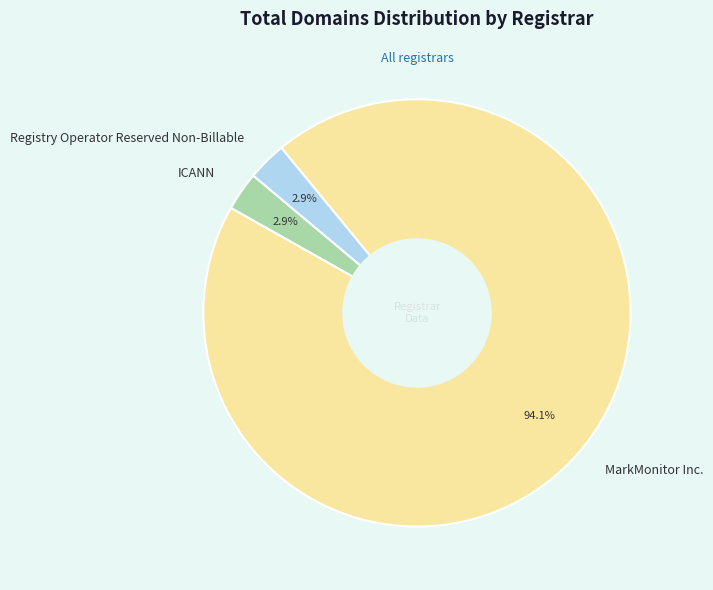

Does any single category account for the majority?

Yes